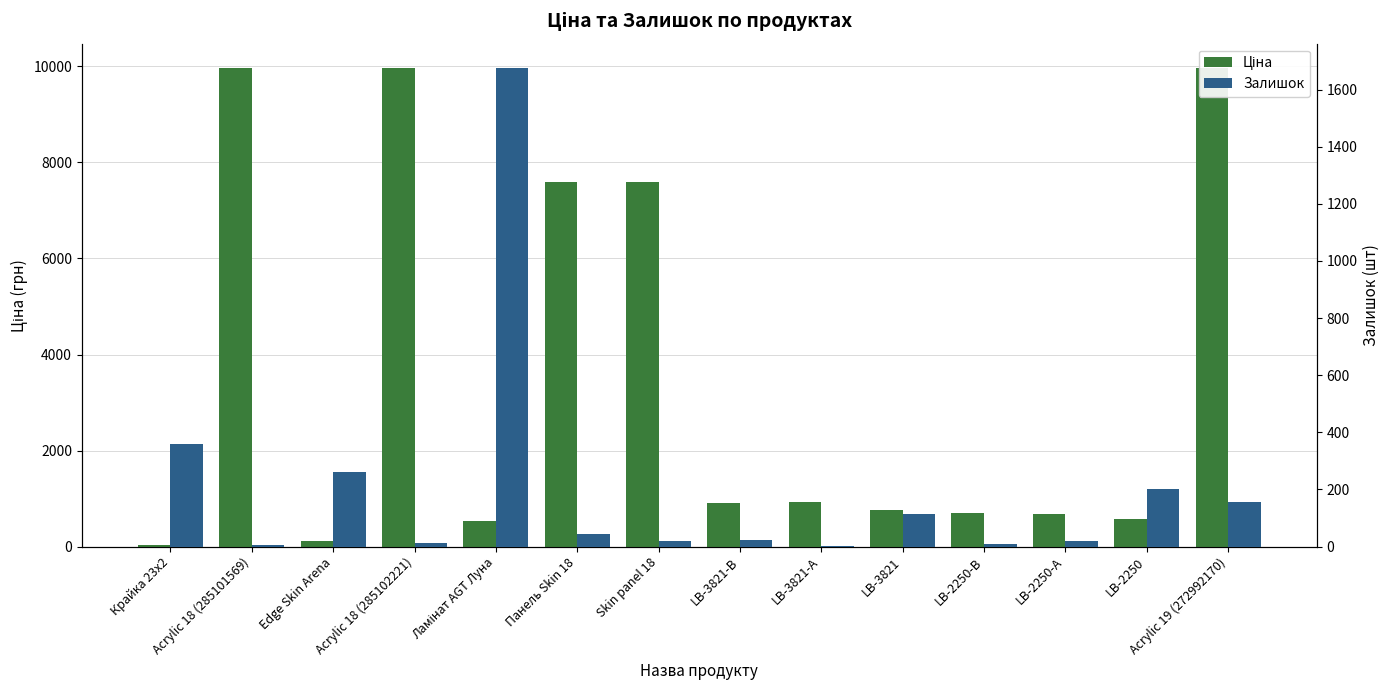

What is the minimum value shown in the chart?

2.0